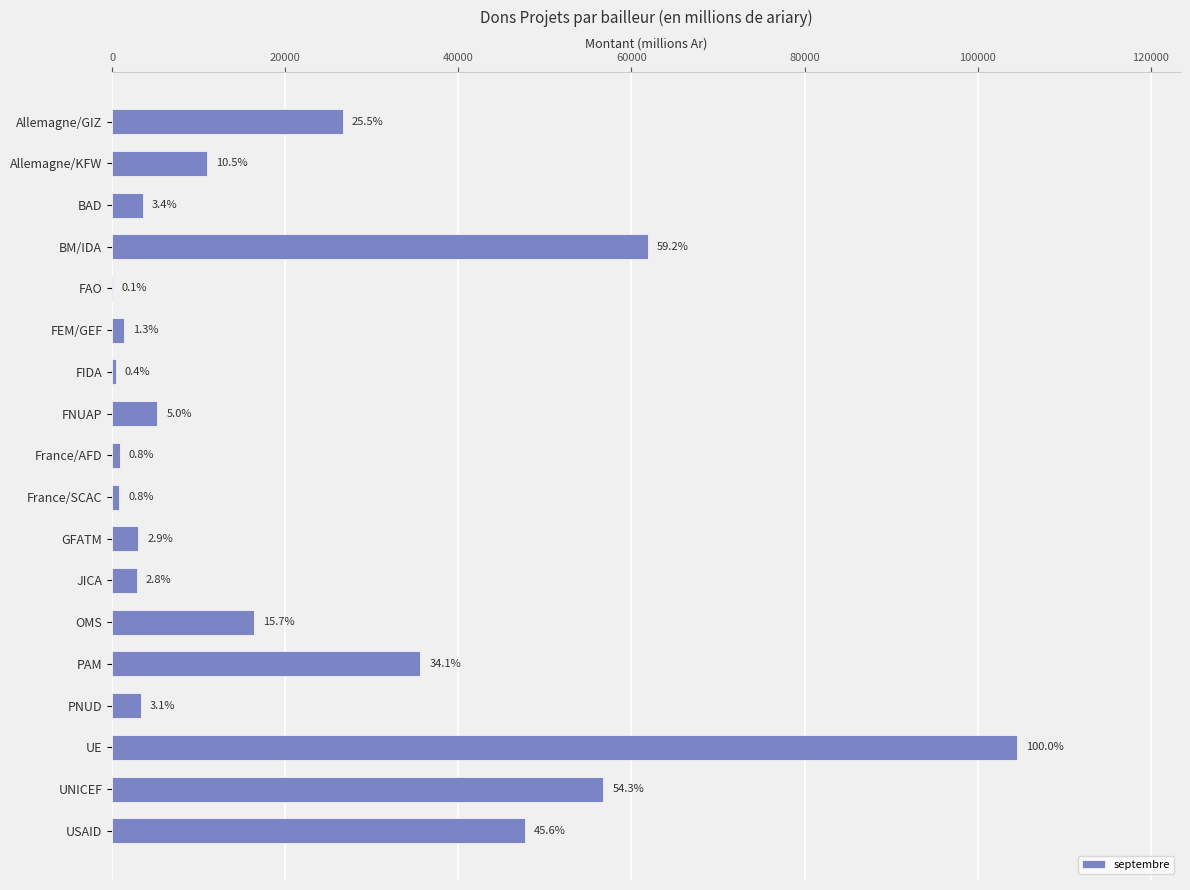

How many series are shown in this chart?

1